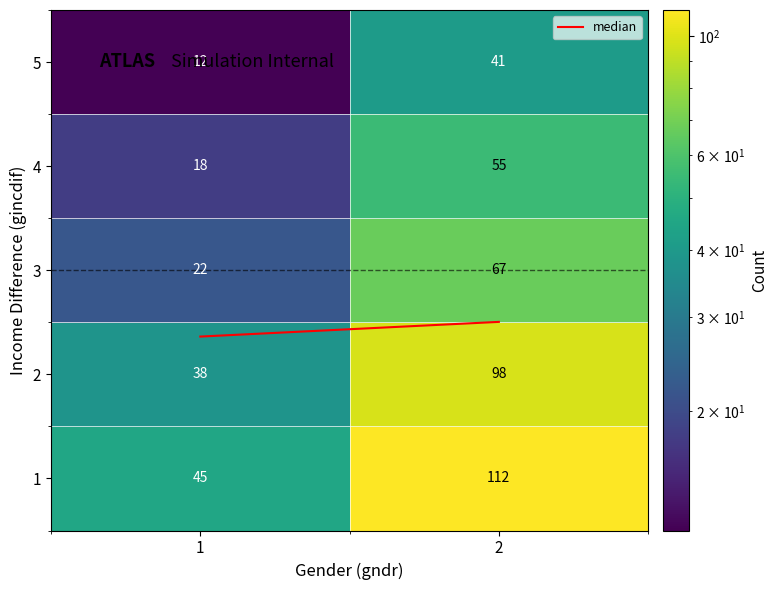

What is the smallest value displayed?

12